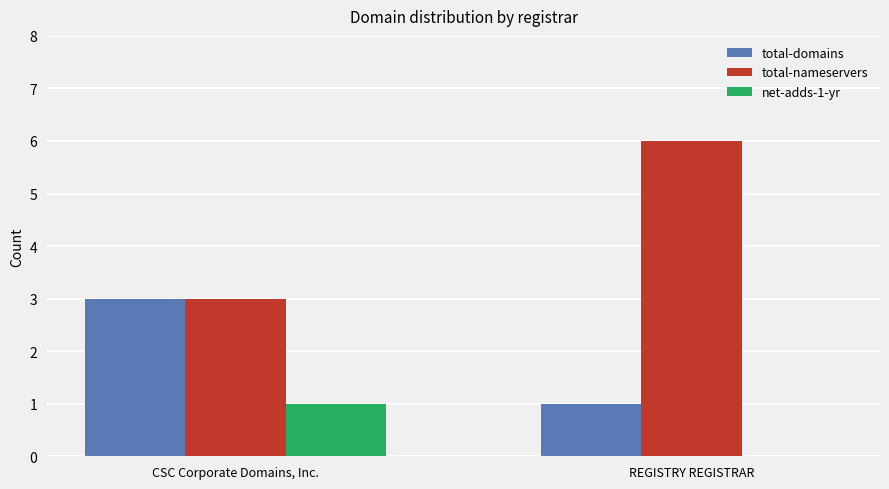

What is the sum of the total-nameservers values at CSC Corporate Domains, Inc. and REGISTRY REGISTRAR?

9